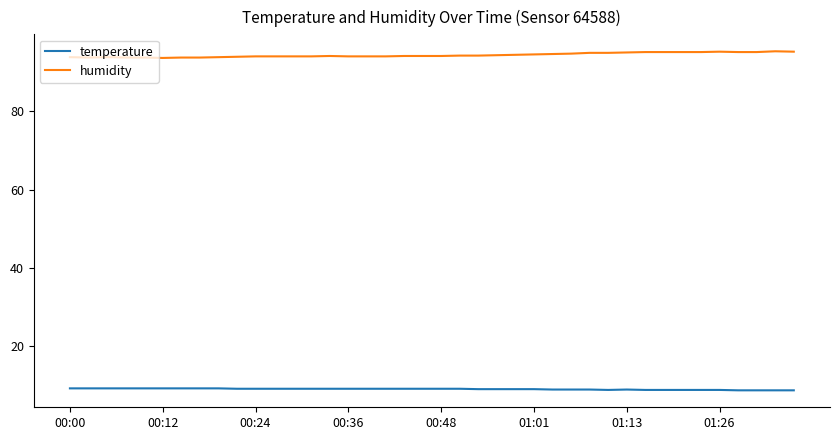

Which series has the largest total across all categories?

humidity